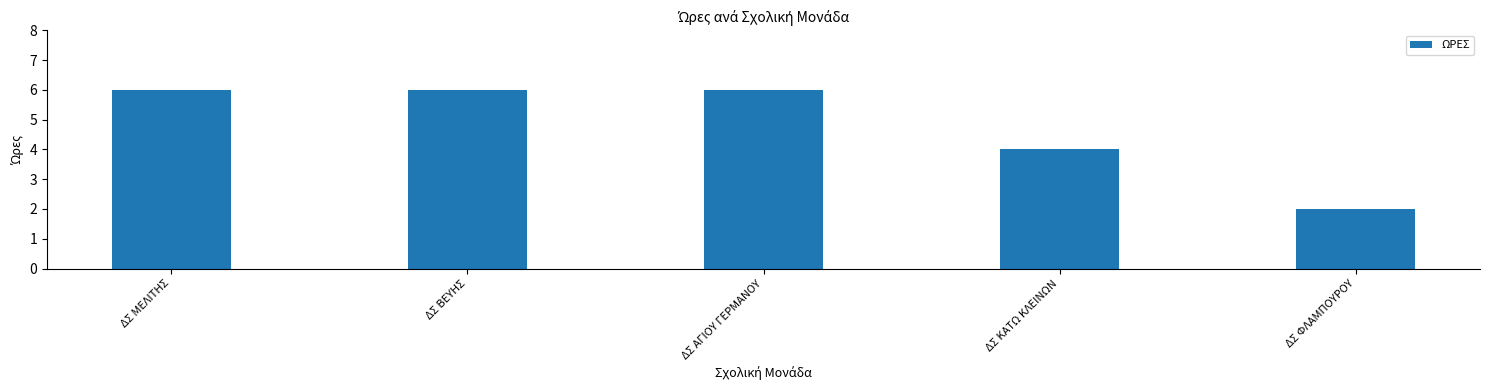

What is the minimum value shown in the chart?

2